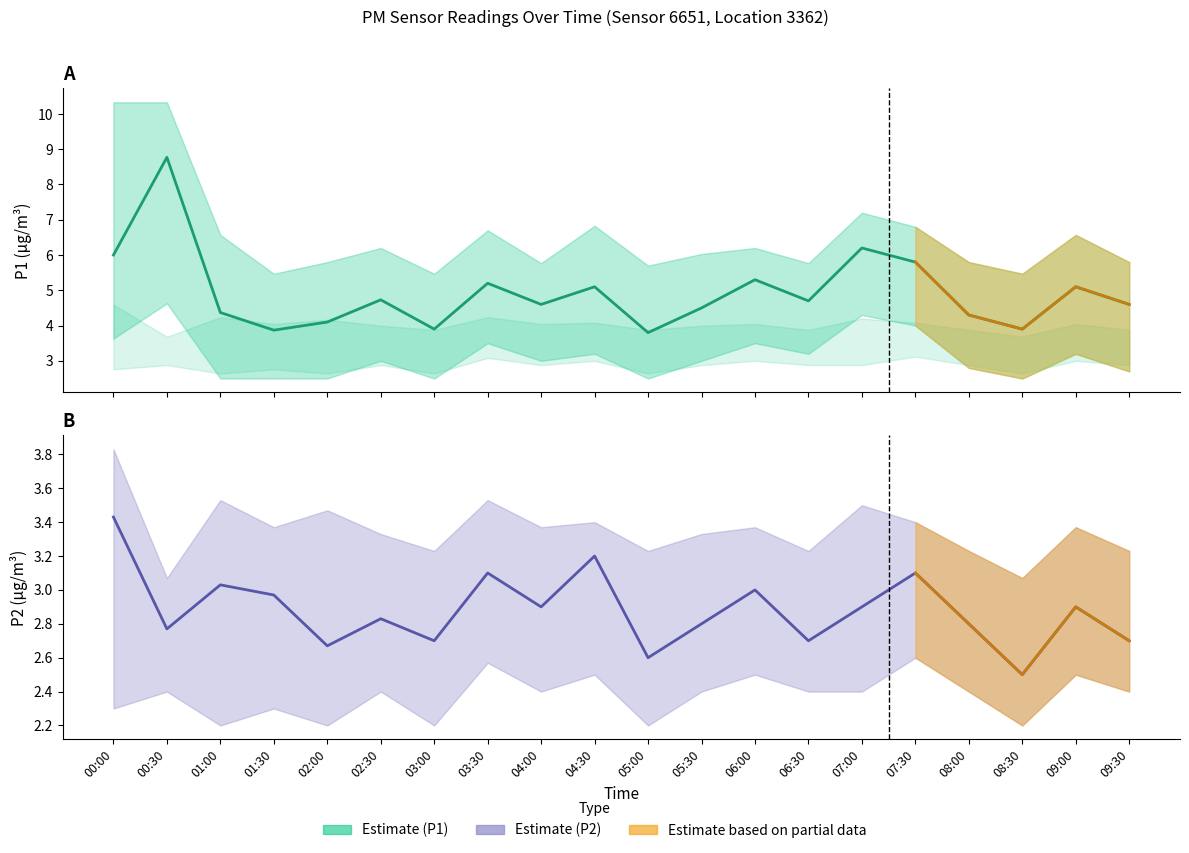

Does the chart display data point markers on the line(s)?

No